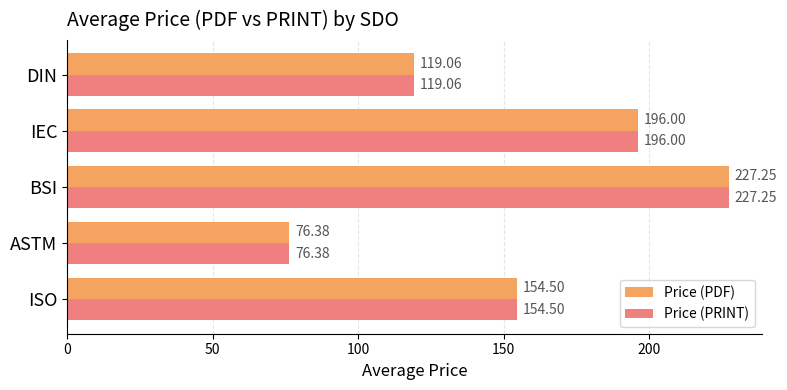

At how many categories does at least one series exceed 198?

1